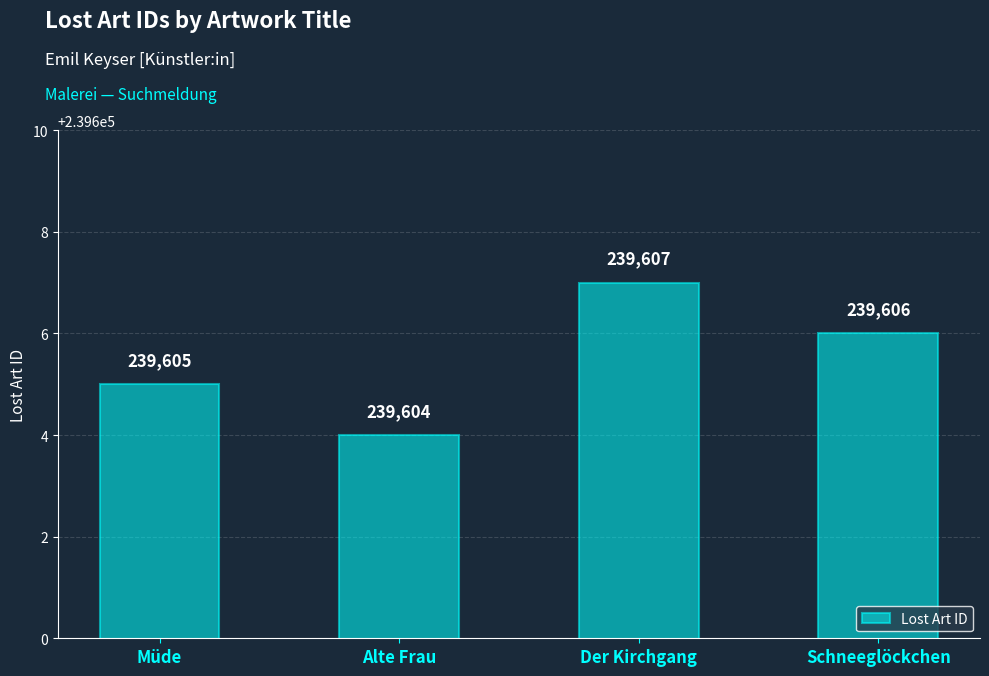

How many bars are there in total?

4